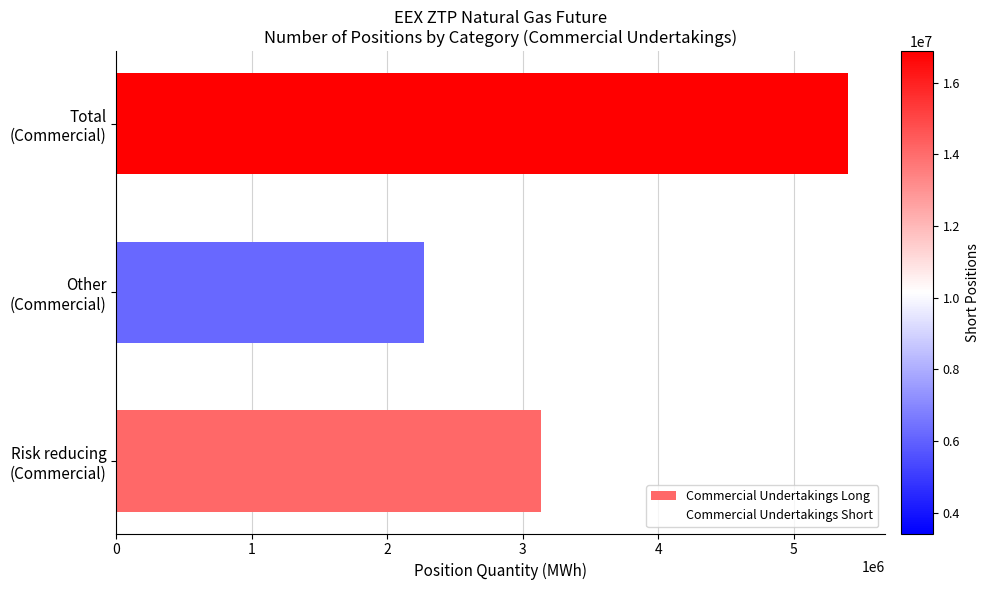

What is the difference between the second highest and minimum values?

867096